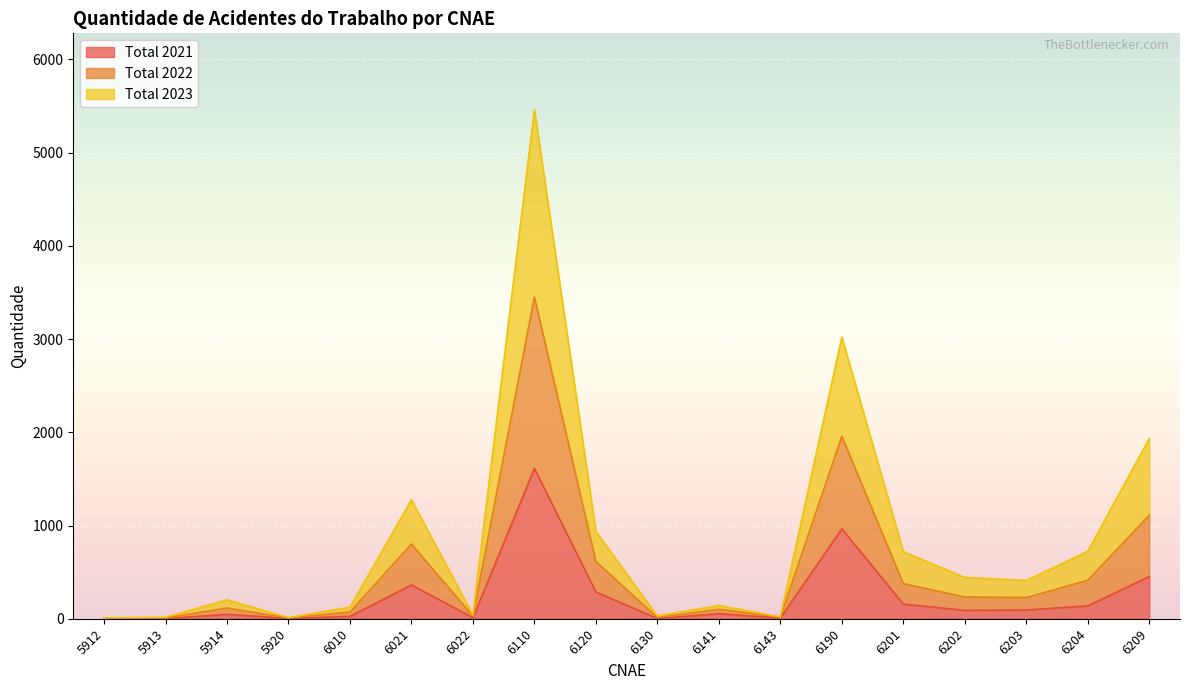

The Total 2023 series shows 8 at 5912. True or false?

False